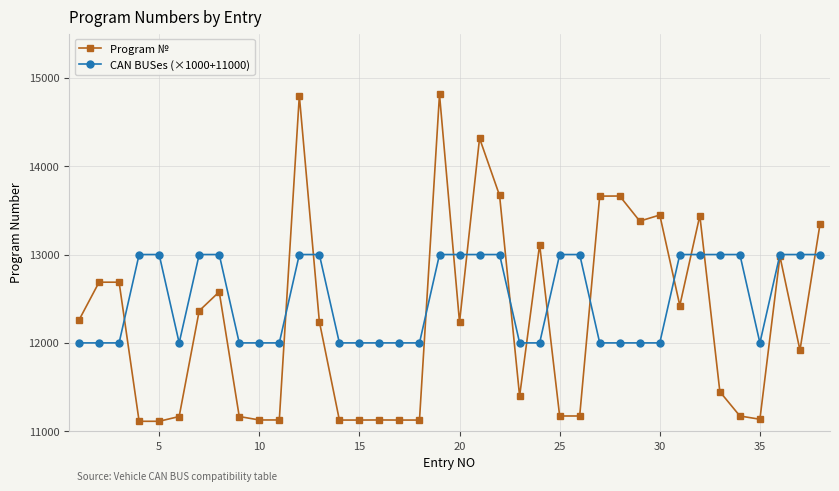

What is the highest value of the Program № series?

14811